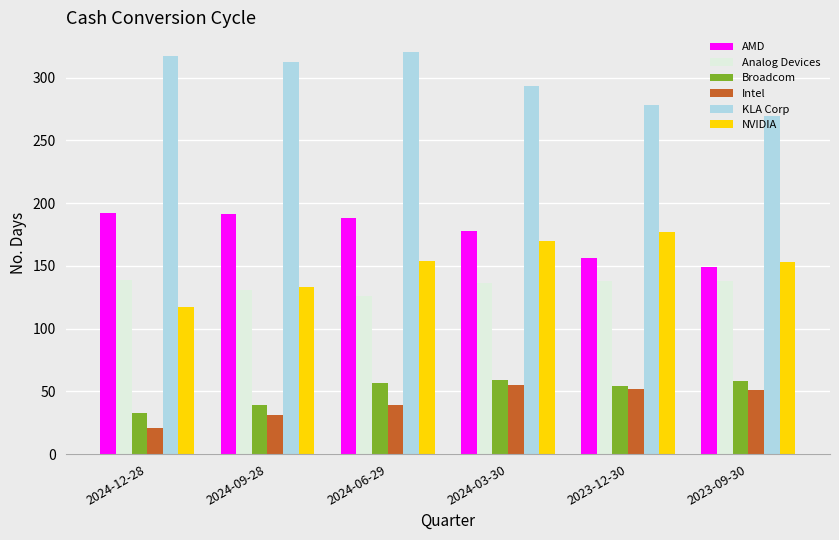

What is the sum of all AMD values?

1054